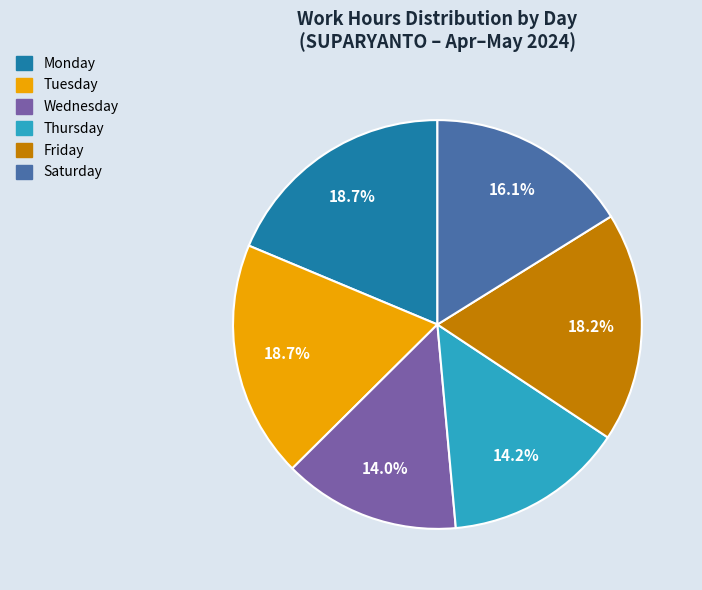

Does any single category account for the majority?

No